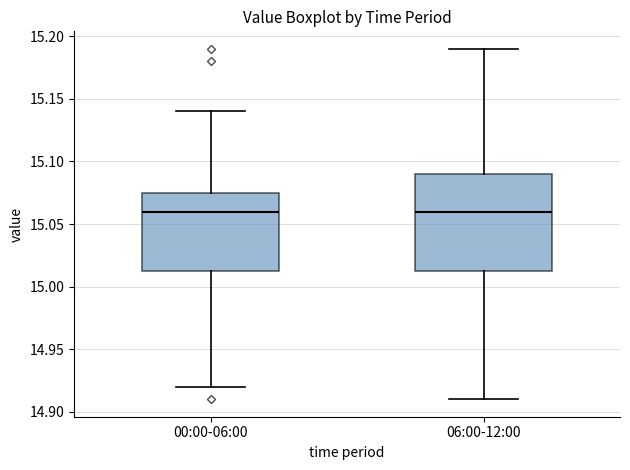

Where does the upper whisker of the box for 06:00-12:00 end on the y-axis? The values are not printed on the chart, so give them approximately, as read against the axis.

15.190